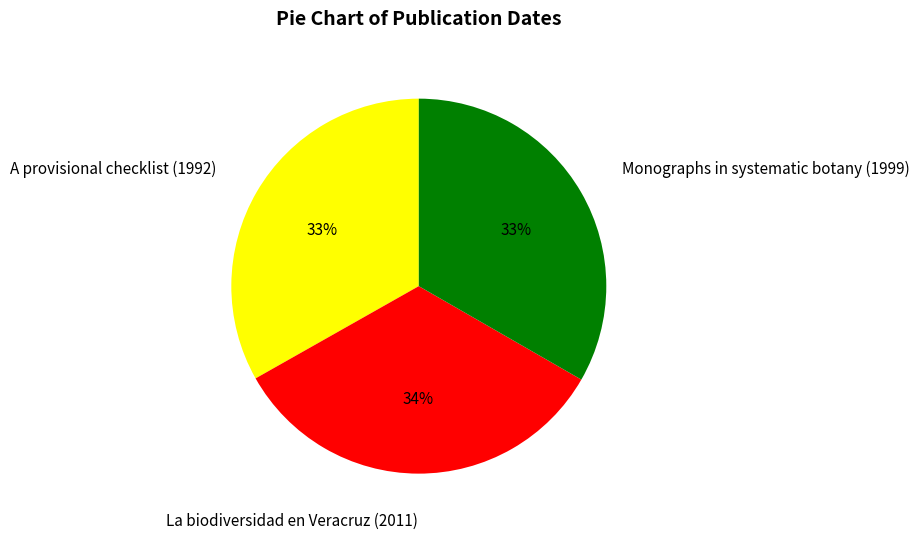

Is the sum of Monographs in systematic botany (1999) and A provisional checklist (1992) greater than half?

Yes